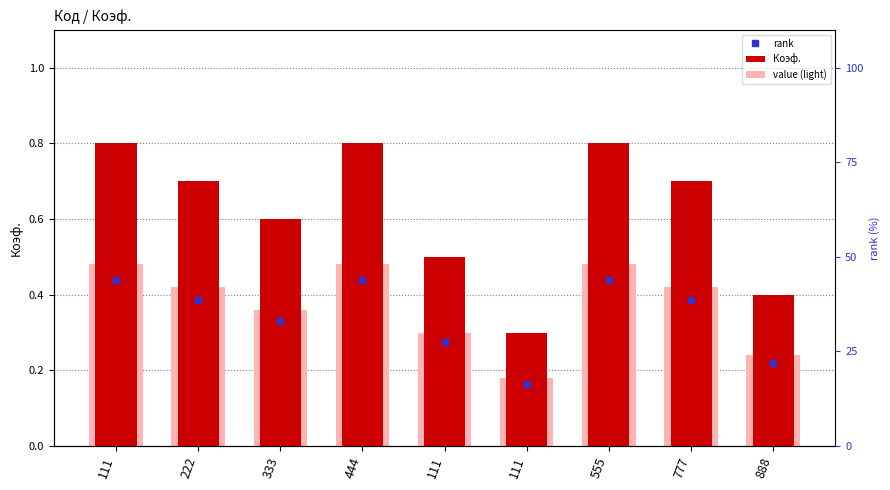

How many bars are there in total?

18